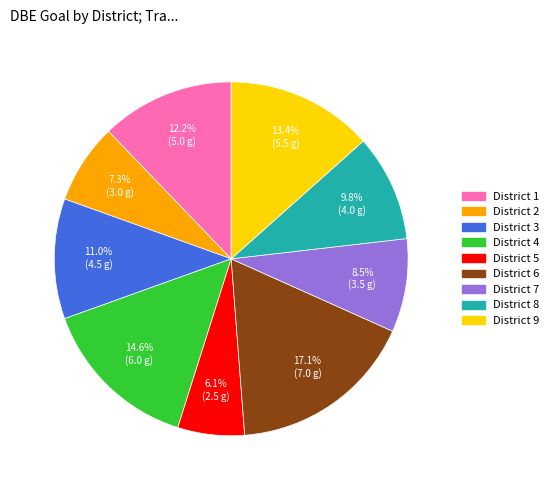

To the nearest percent, what is the difference between the District 6 and District 7 slice percentages?

9%